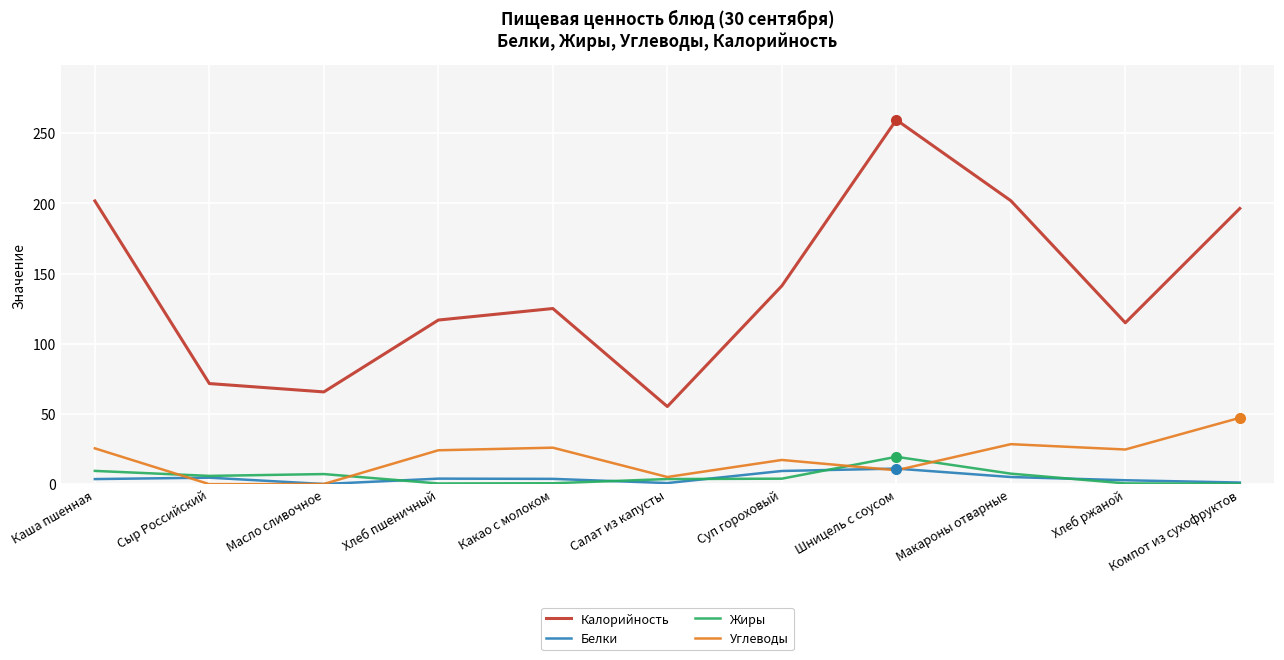

The value of Углеводы at Сыр Российский is -23.1. True or false?

False